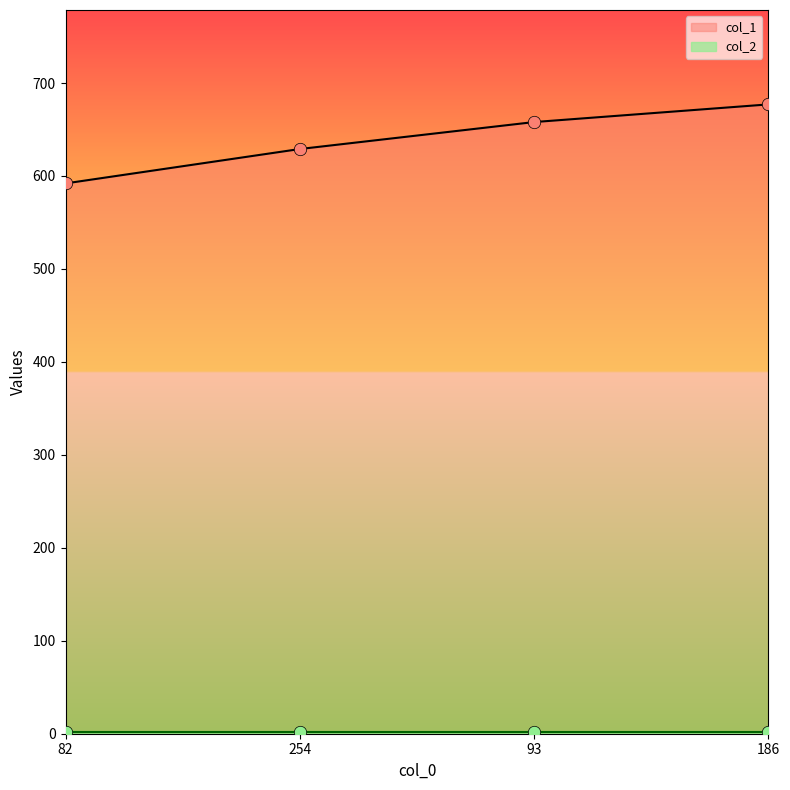

What is the change in value from 254 to 93?

+29